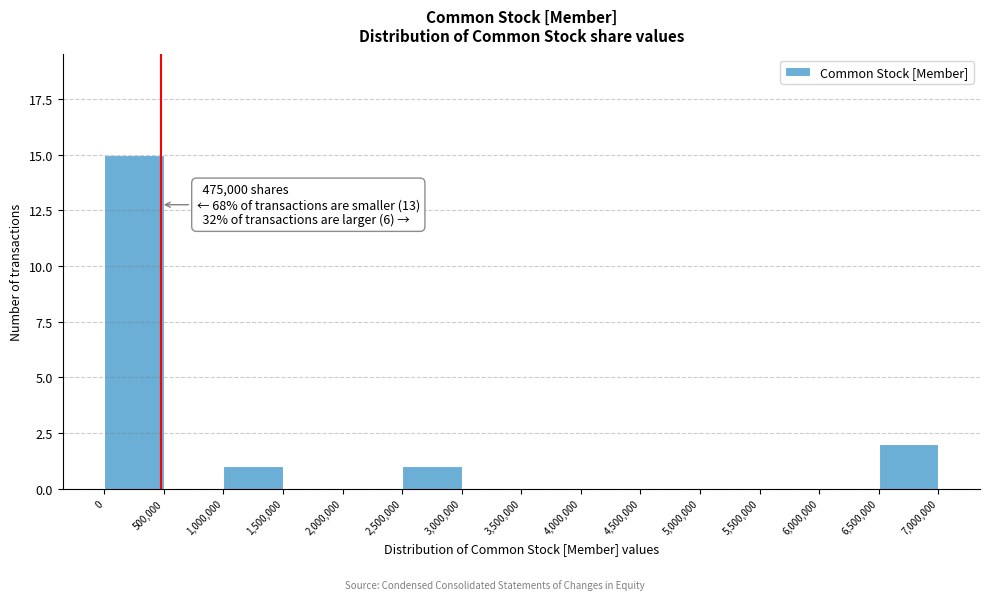

Over which range of the x-axis is the bar tallest?

0 to 500,000